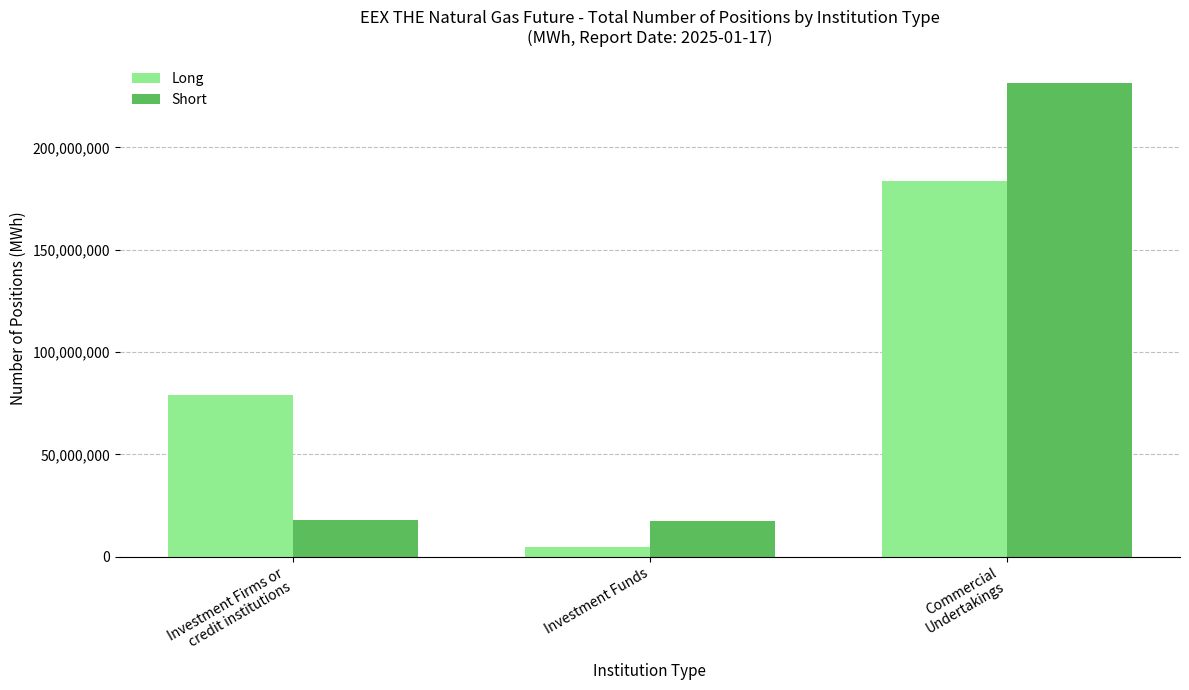

What is the difference between the Short values at Investment Firms or
credit institutions and Investment Funds?

667245